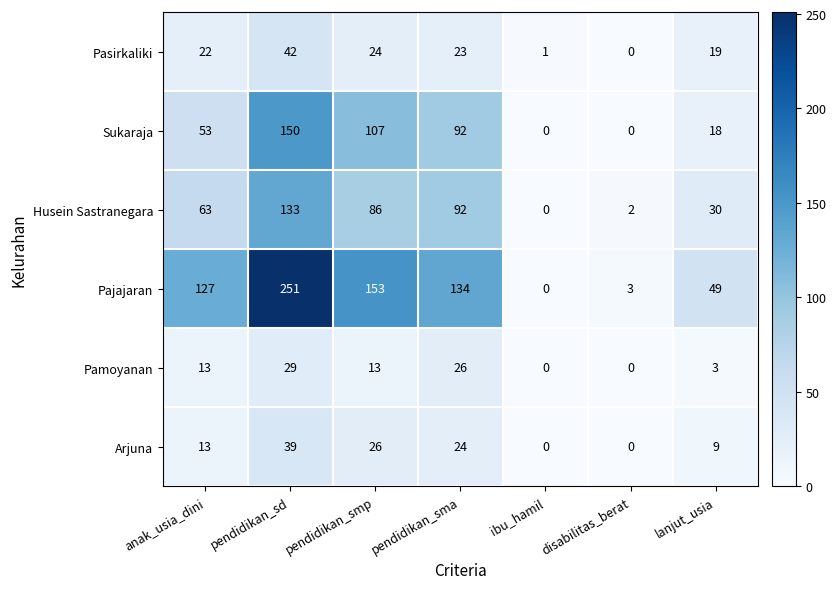

At pendidikan_sd, list the series in order from smallest to largest.

Pamoyanan, Arjuna, Pasirkaliki, Husein Sastranegara, Sukaraja, Pajajaran